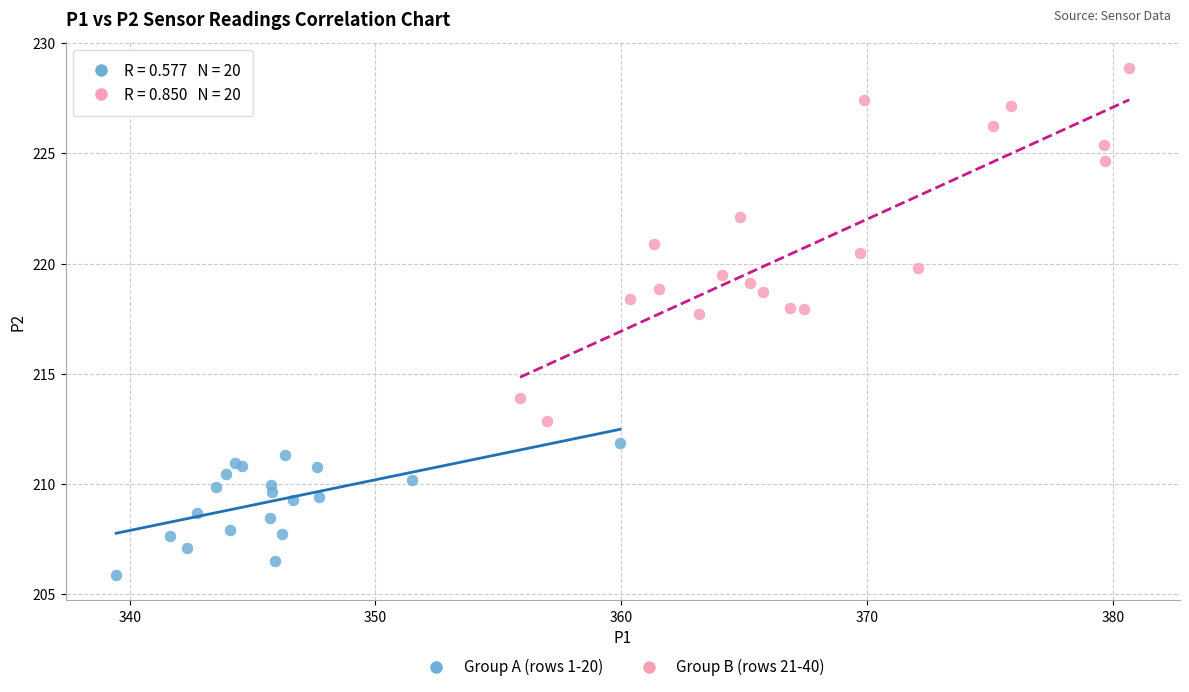

Which series contains the lowest Y value?

Group A (rows 1-20)